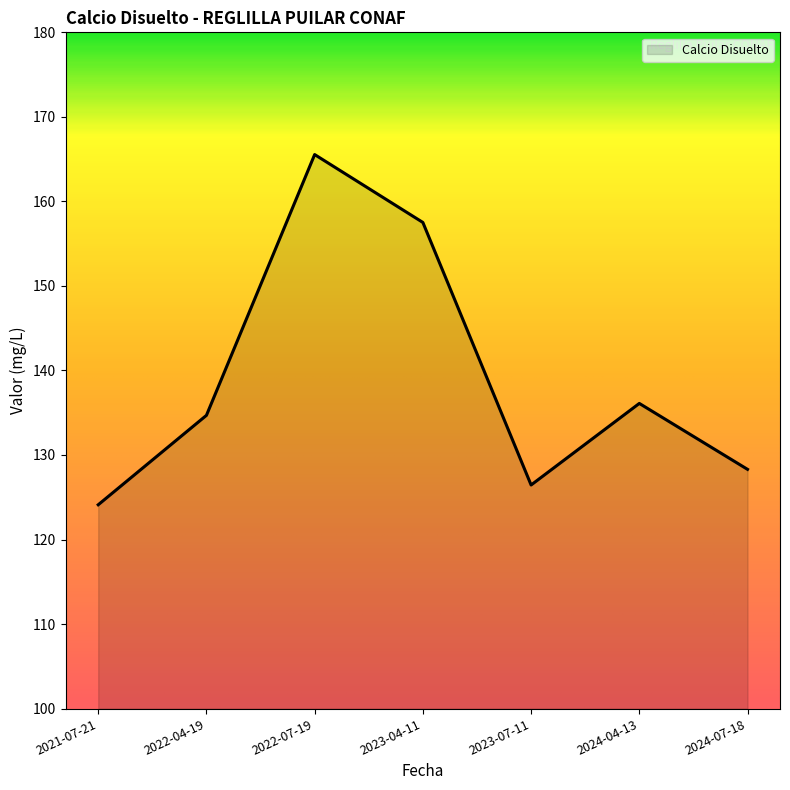

Where is the first local minimum?

2023-07-11